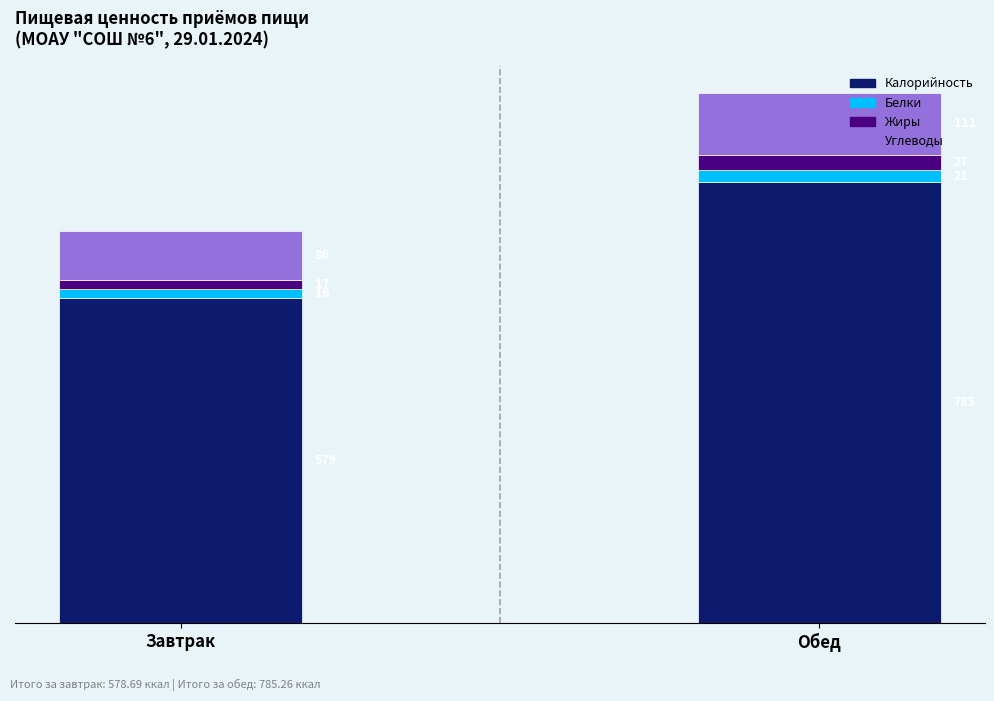

Which category has the highest value in the Калорийность series?

Обед